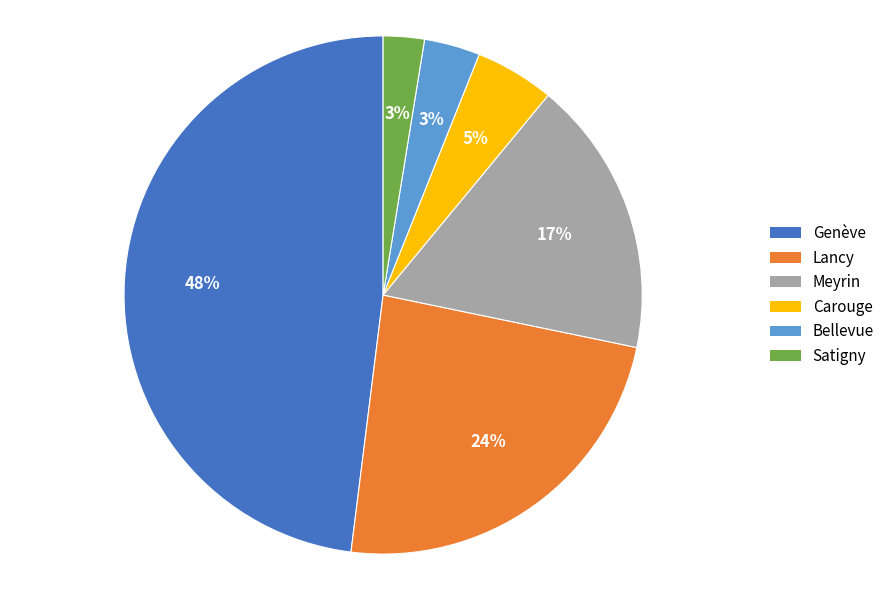

Between Carouge and Bellevue, which is larger?

Carouge